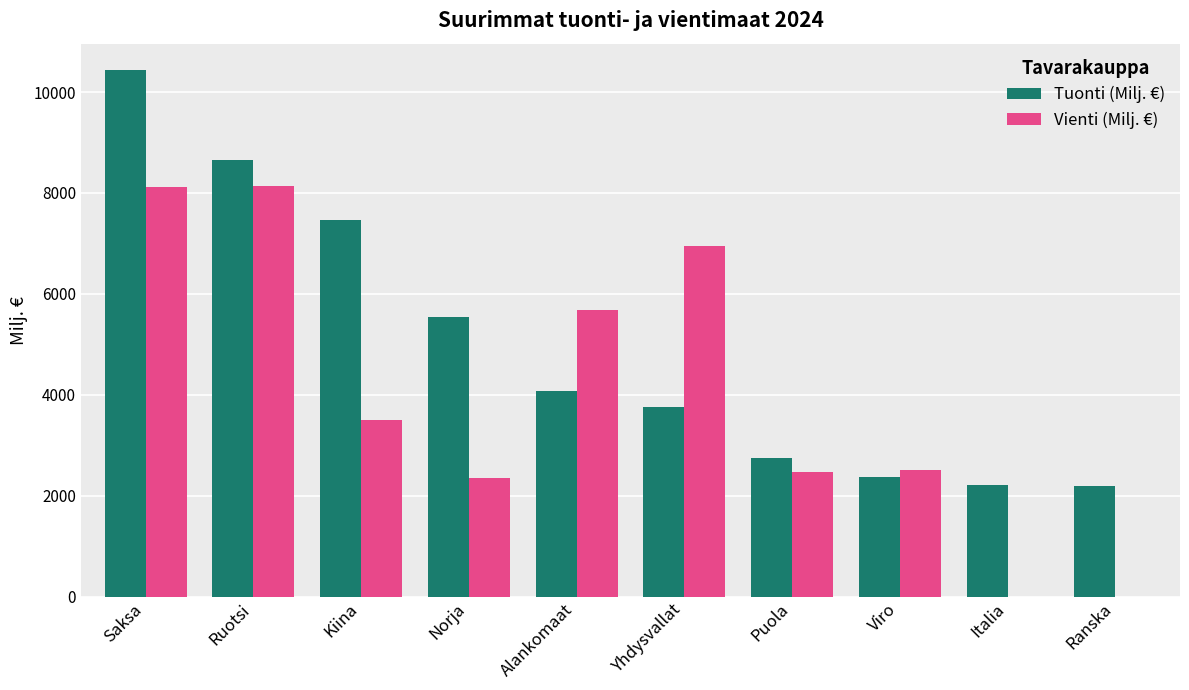

At which label is Tuonti (Milj. €) closest to 6312?

Norja